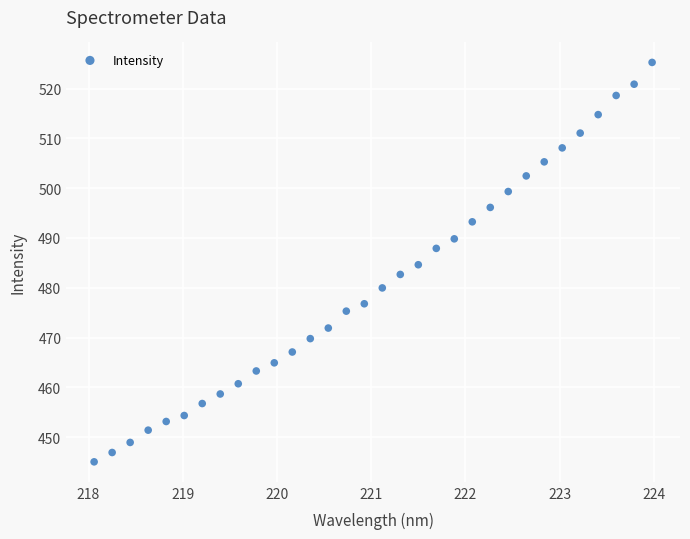

What is the range of X values (max minus min)?

5.9